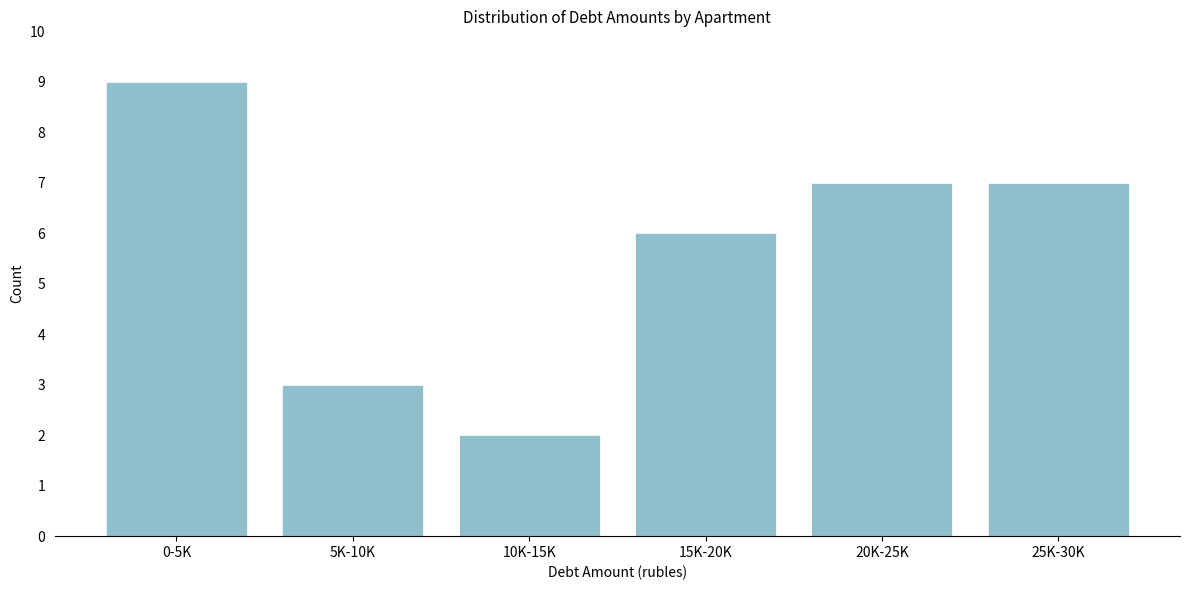

Reading left to right, extract all data points from this chart.

9	3	2	6	7	7